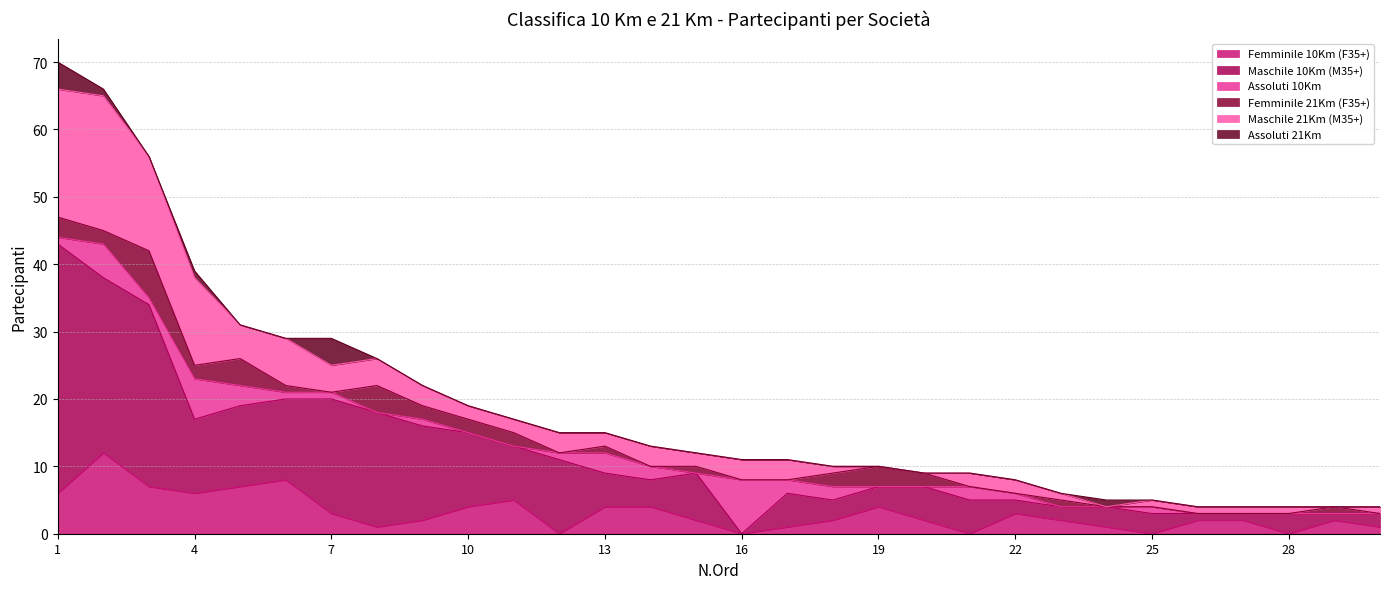

What is the difference between the maximum and minimum values in the Assoluti 21Km series?

4